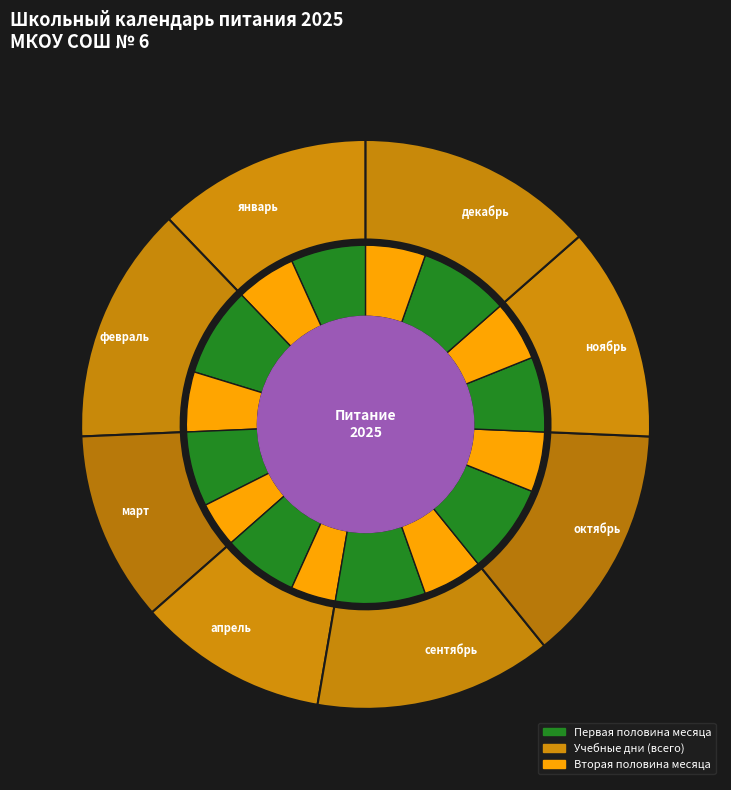

Rank the categories by value from highest to lowest.

февраль, сентябрь, октябрь, декабрь, январь, ноябрь, март, апрель